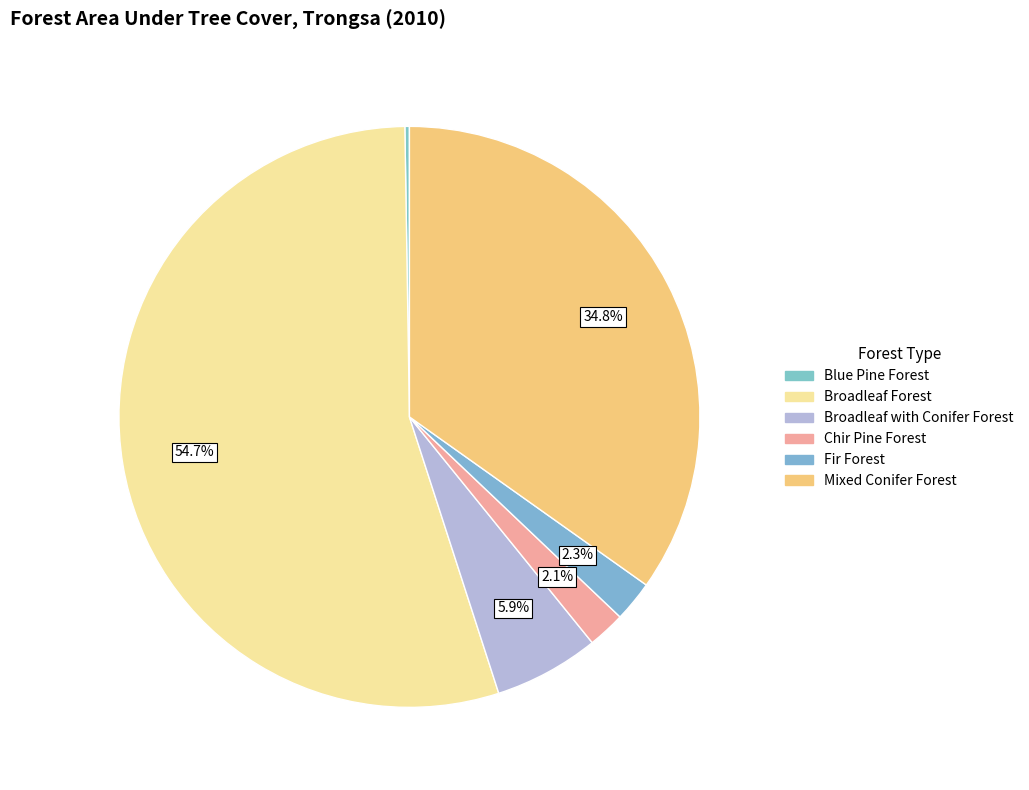

Count the number of slices in the pie.

6